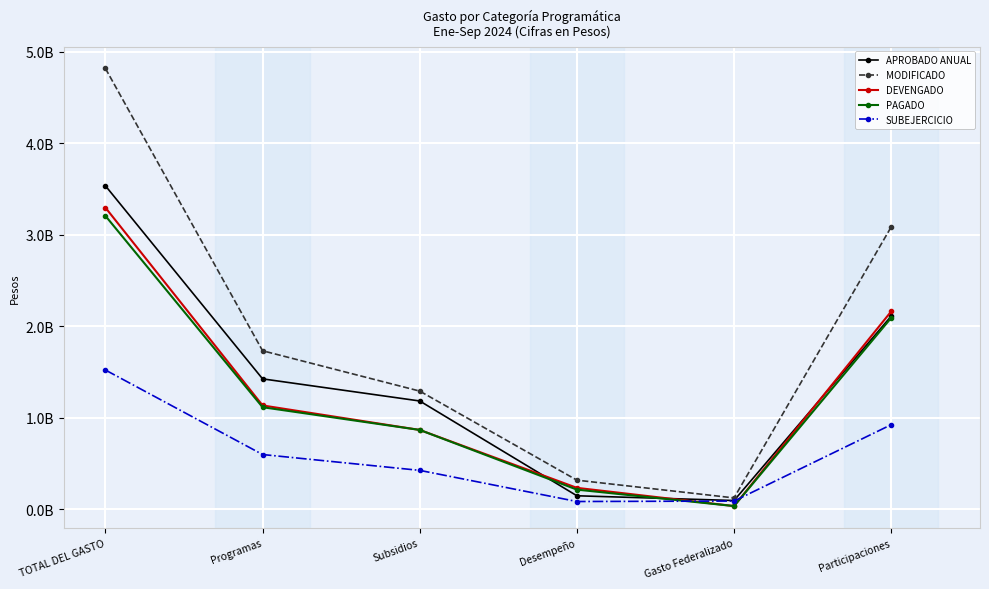

Does the chart have visible grid lines?

Yes